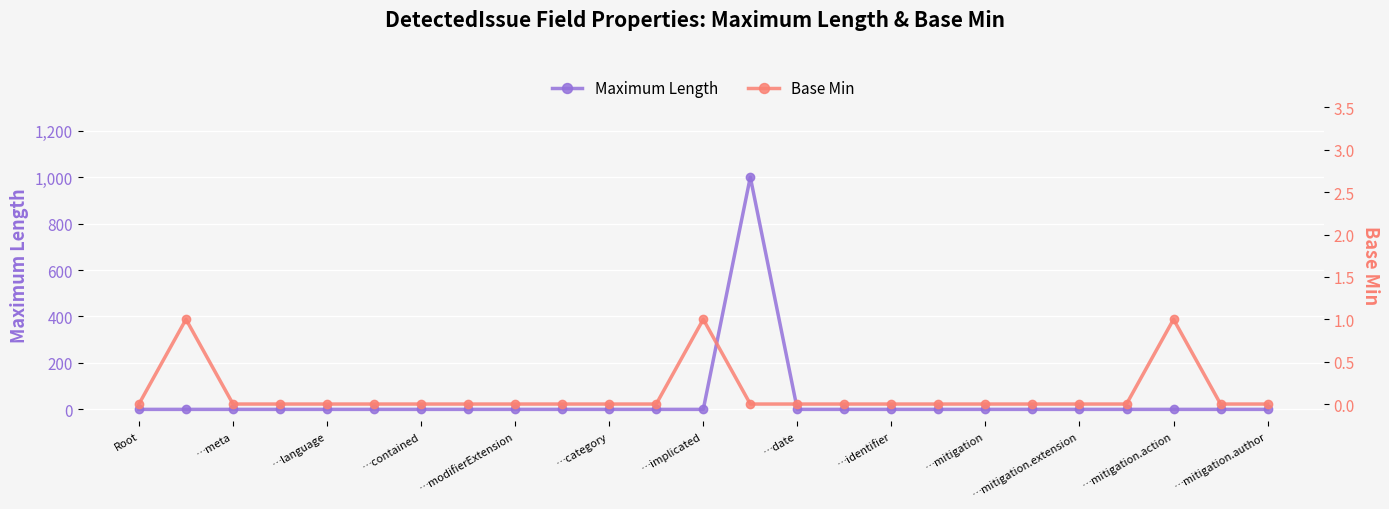

True or false: Base Min and Maximum Length cross at least once.

True